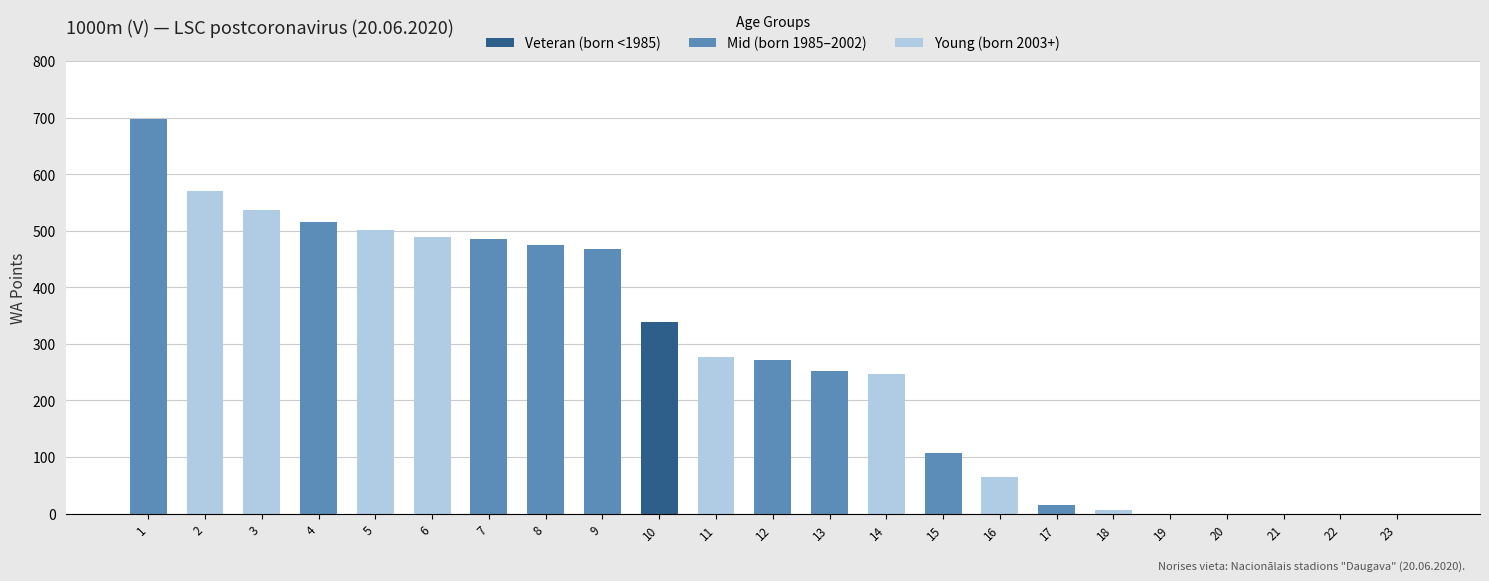

What are all the series names shown in the legend?

Veteran (born <1985), Mid (born 1985–2002), Young (born 2003+)